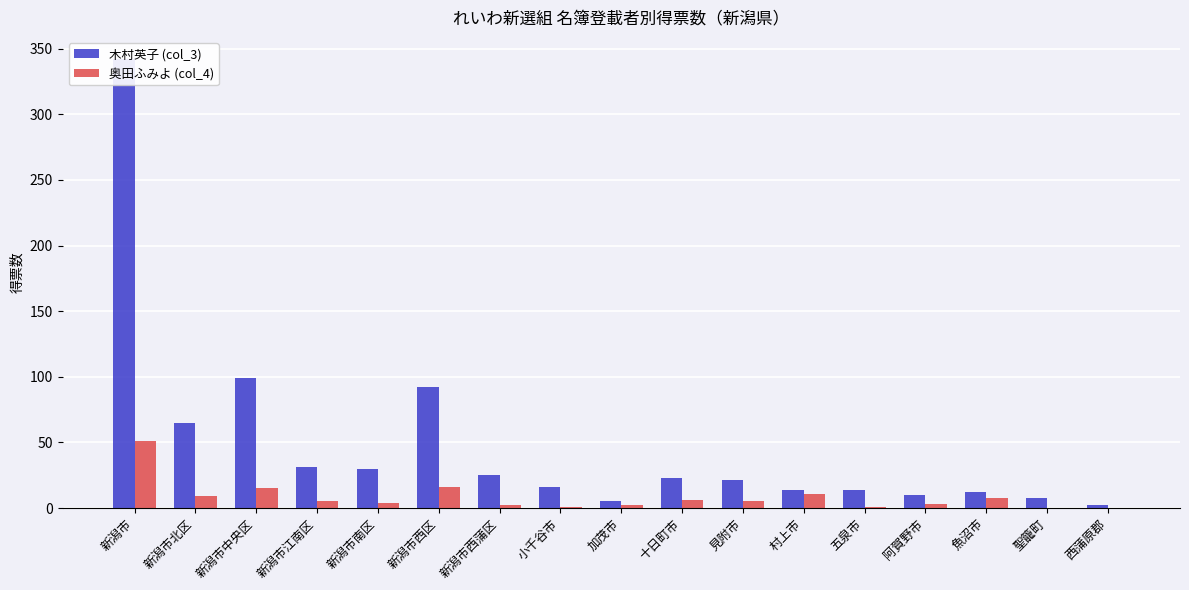

Reading left to right, list all the values displayed in this chart.

木村英子 (col_3): 新潟市=342.0	新潟市北区=65.0	新潟市中央区=99.0	新潟市江南区=31.0	新潟市南区=30.0	新潟市西区=92.0	新潟市西蒲区=25.0	小千谷市=16.0	加茂市=5.0	十日町市=23.0	見附市=21.0	村上市=13.9	五泉市=14.0	阿賀野市=10.0	魚沼市=12.0	聖籠町=8.0	西蒲原郡=2.0
奥田ふみよ (col_4): 新潟市=51.0	新潟市北区=9.0	新潟市中央区=15.0	新潟市江南区=5.0	新潟市南区=4.0	新潟市西区=16.0	新潟市西蒲区=2.0	小千谷市=1.0	加茂市=2.0	十日町市=6.0	見附市=5.0	村上市=11.0	五泉市=1.0	阿賀野市=3.0	魚沼市=8.0	聖籠町=0.0	西蒲原郡=0.0